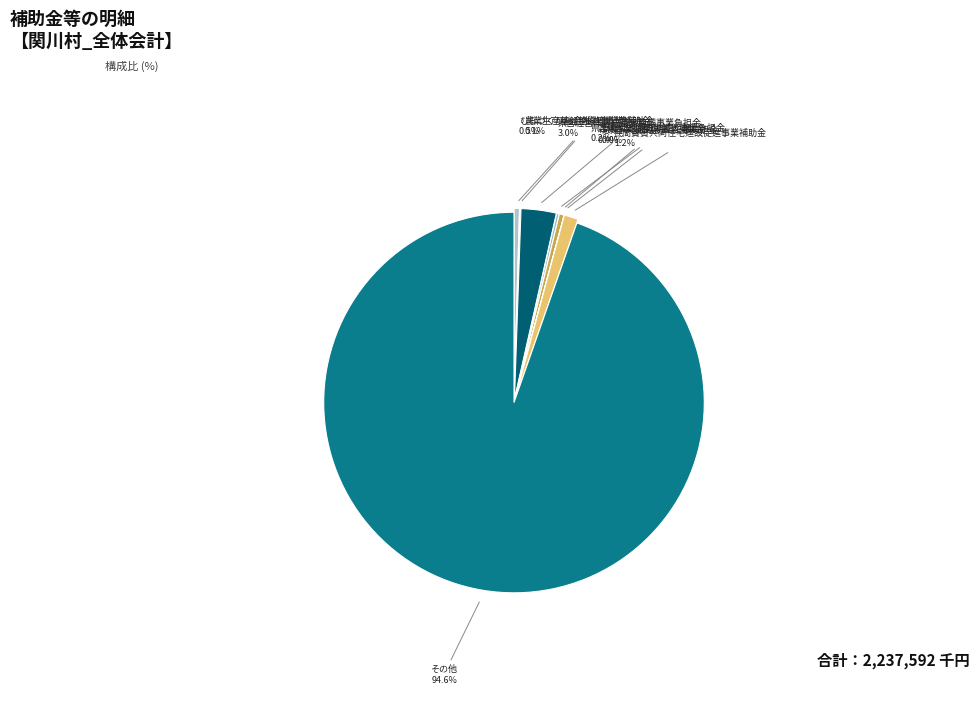

True or false: 県営農村地域防災減災事業負担金 accounts for 13% of the total.

False